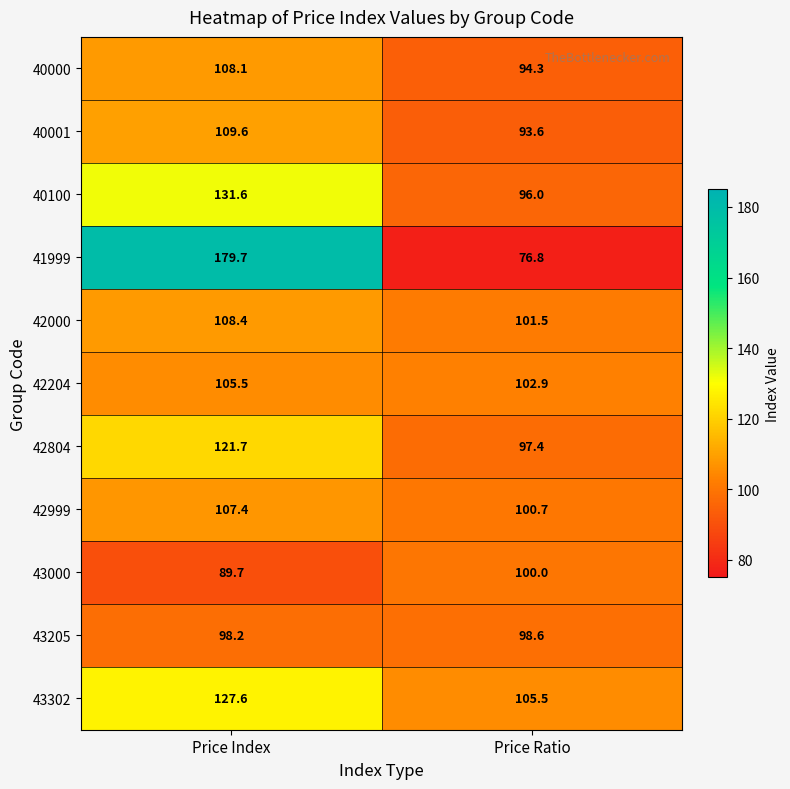

What is the difference between the highest and lowest values at Price Ratio?

28.7